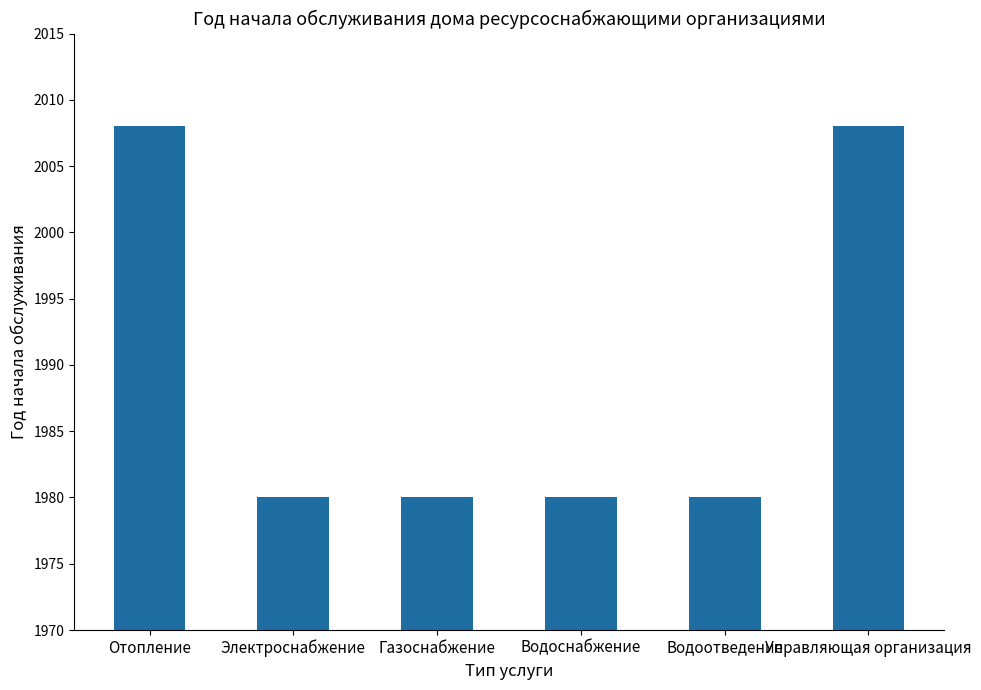

Is it true that the value at Водоснабжение is 1980?

True